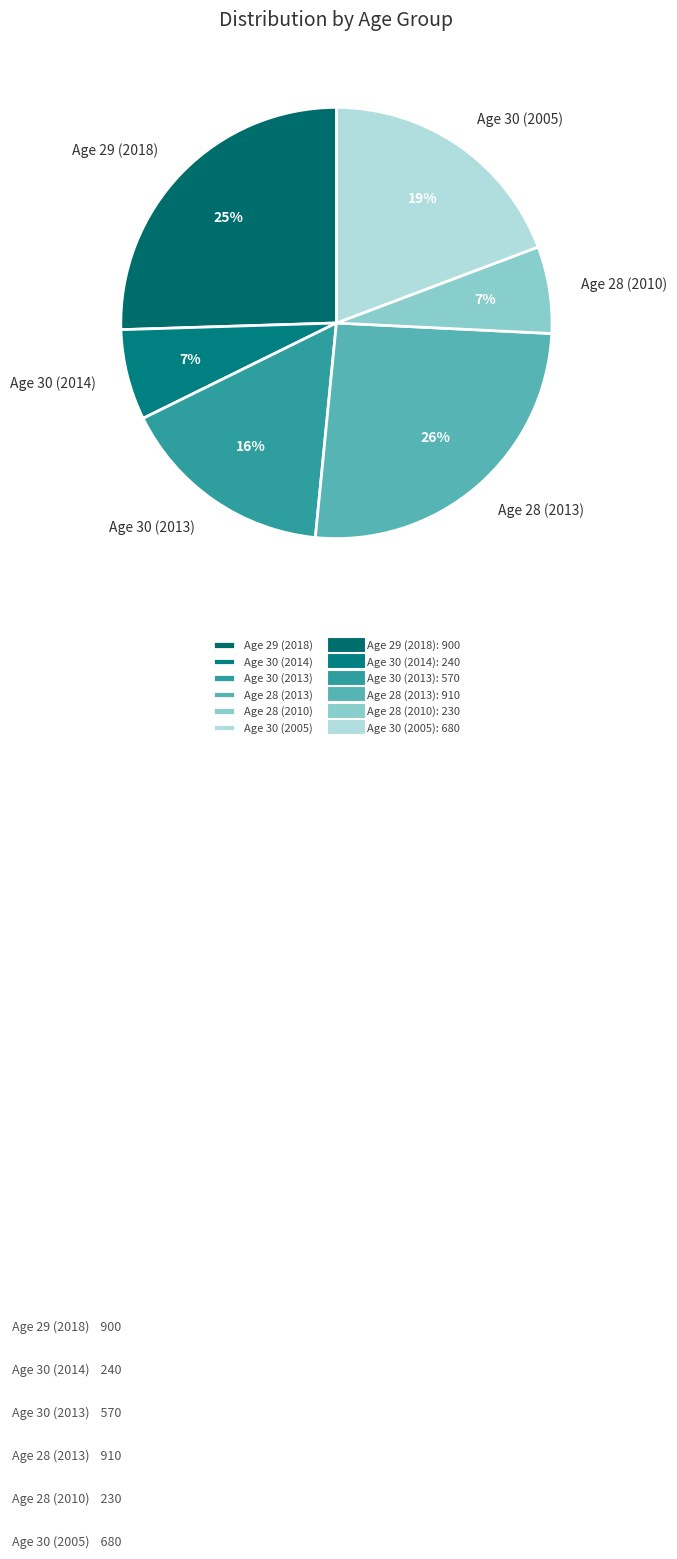

Does any single category account for the majority?

No